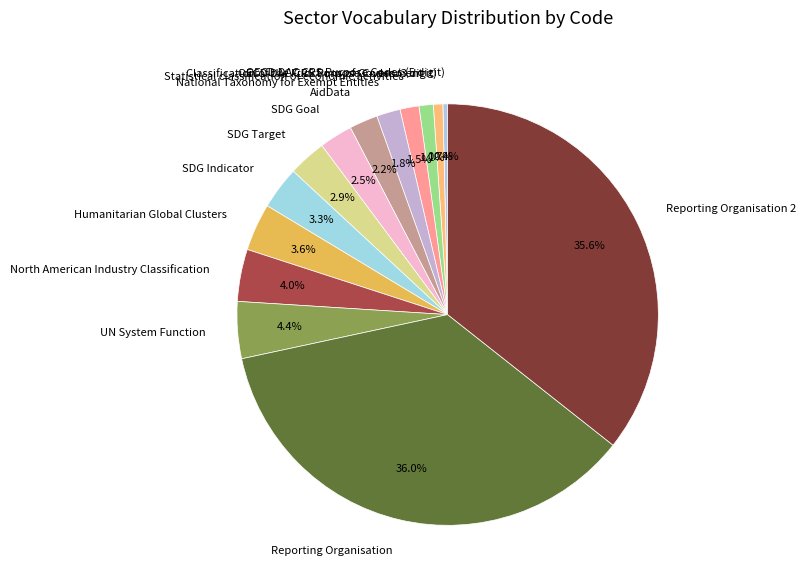

Is there any slice that represents more than half of the pie?

No